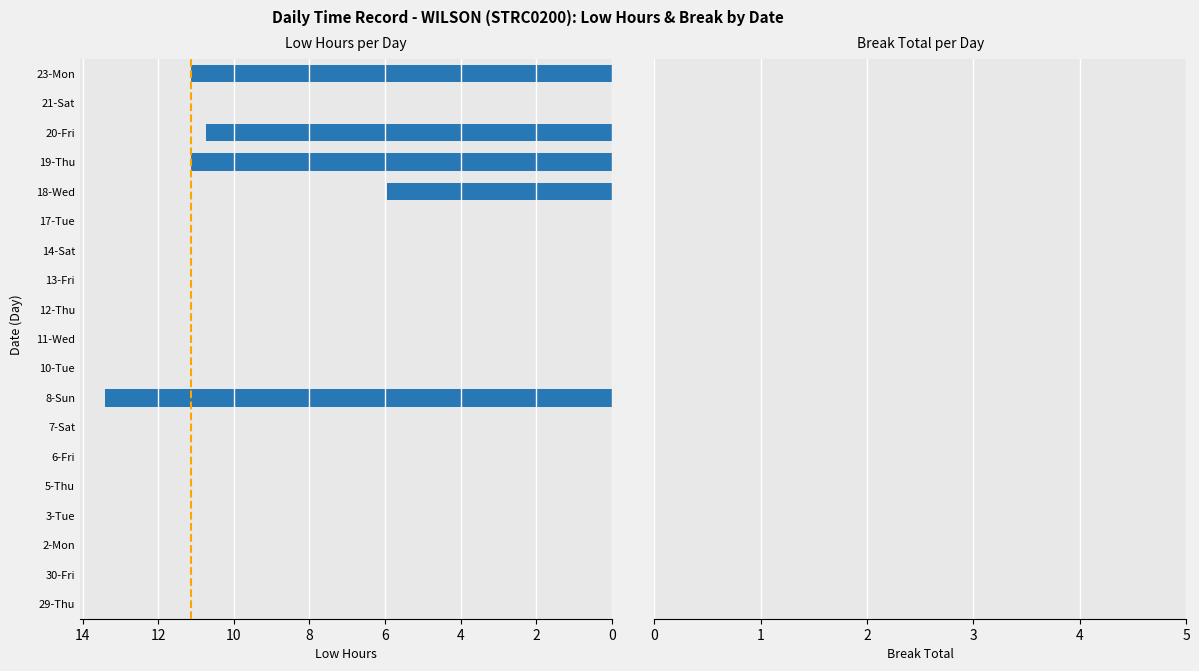

What is the sum of all values?

52.3